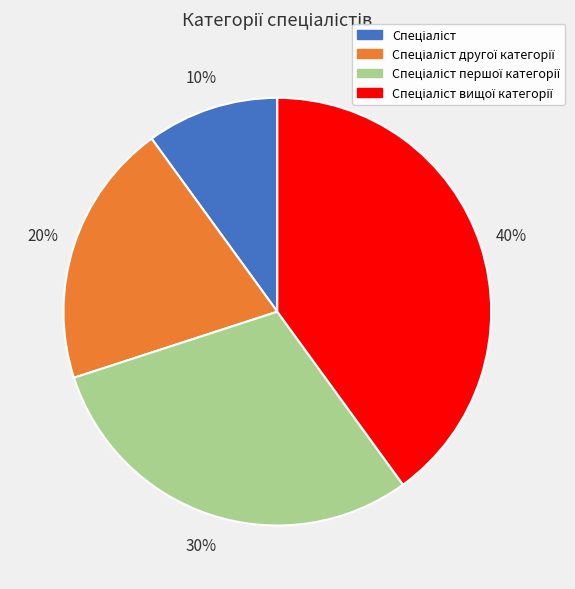

Count the number of slices in the pie.

4